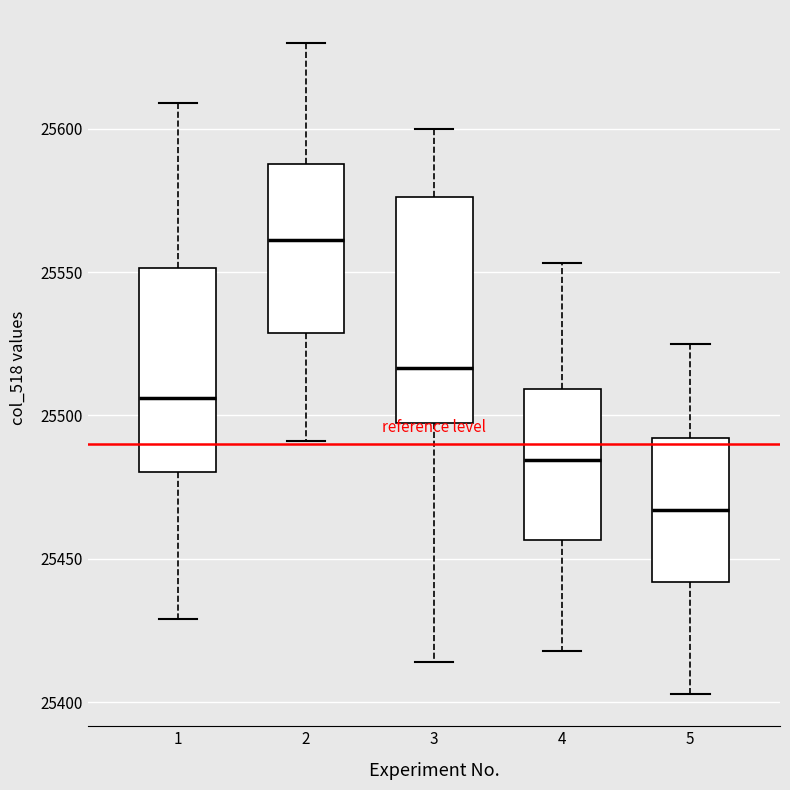

Reading left to right, transcribe this box plot: for each box, give where its median line is, the range the box spans, and where its two whiskers end, as read against the y-axis. The values are not printed on the chart, so give them approximately, as read against the axis.

1: median 25505, box 25480 to 25550, whiskers 25430 to 25610
2: median 25560, box 25530 to 25590, whiskers 25490 to 25630
3: median 25515, box 25500 to 25575, whiskers 25415 to 25600
4: median 25485, box 25455 to 25510, whiskers 25420 to 25555
5: median 25465, box 25440 to 25490, whiskers 25405 to 25525